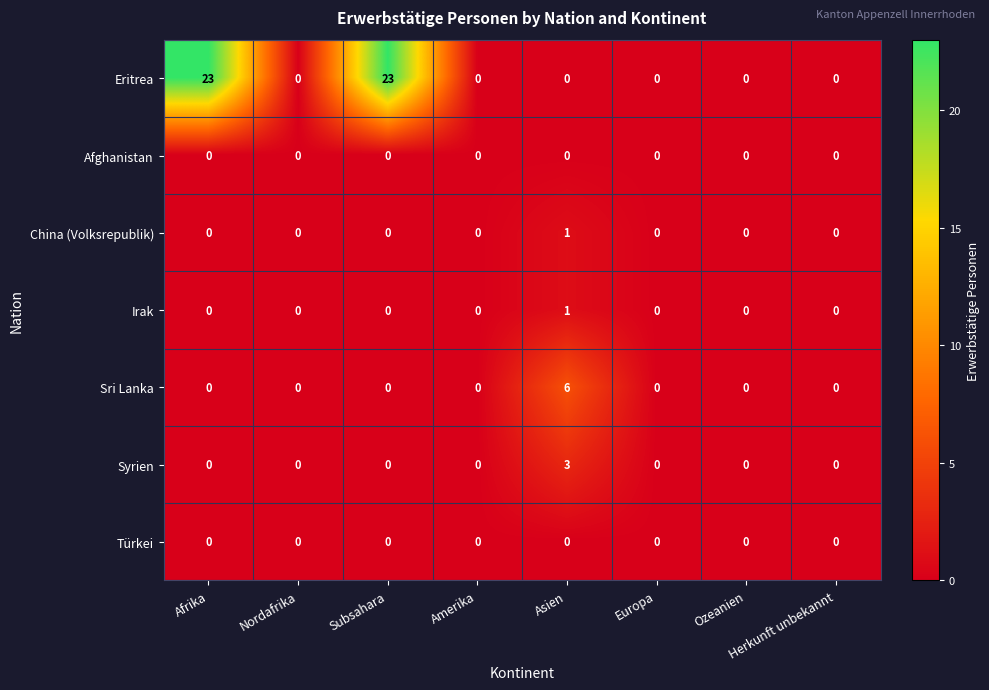

The China (Volksrepublik) series shows 0 at Amerika. True or false?

True